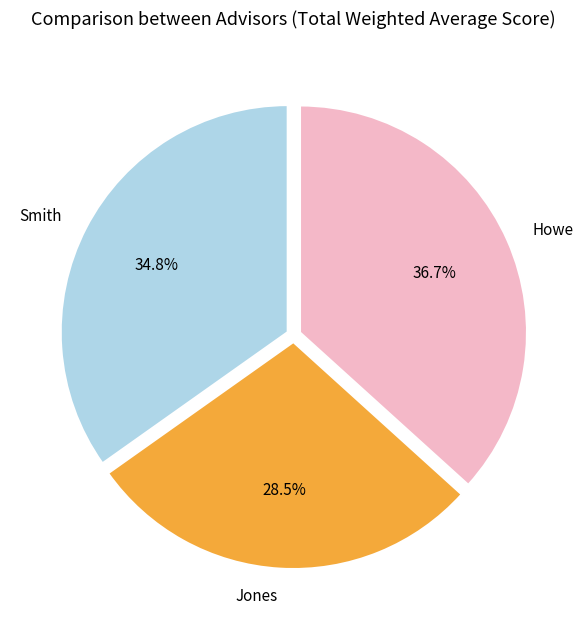

Rank the categories by value from lowest to highest.

Jones, Smith, Howe